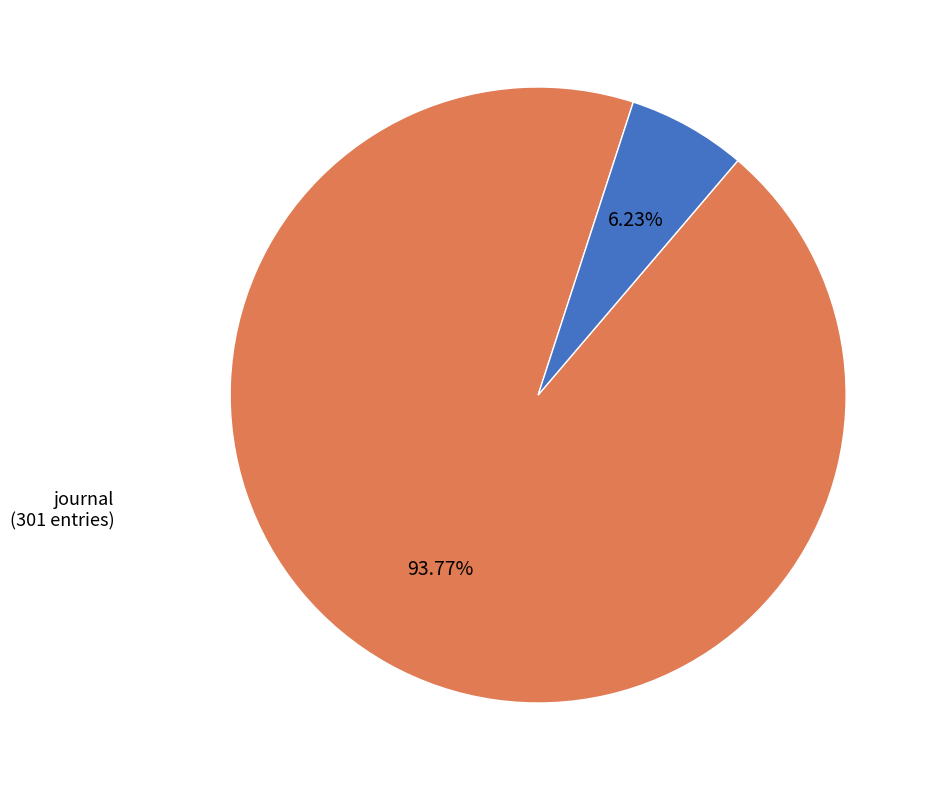

To the nearest percent, what is the difference between the journal and book series slice percentages?

88%